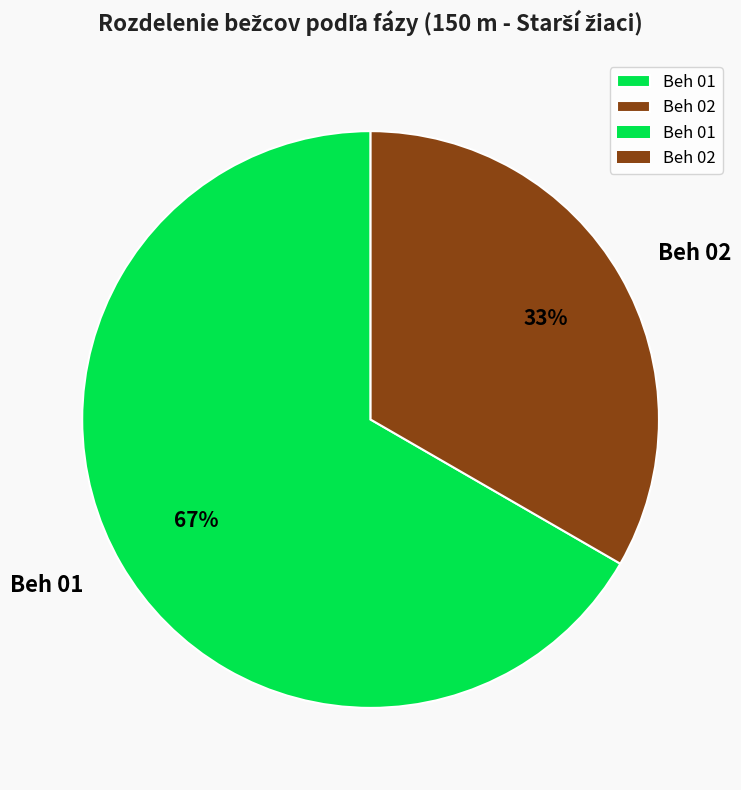

Does any single category account for the majority?

Yes